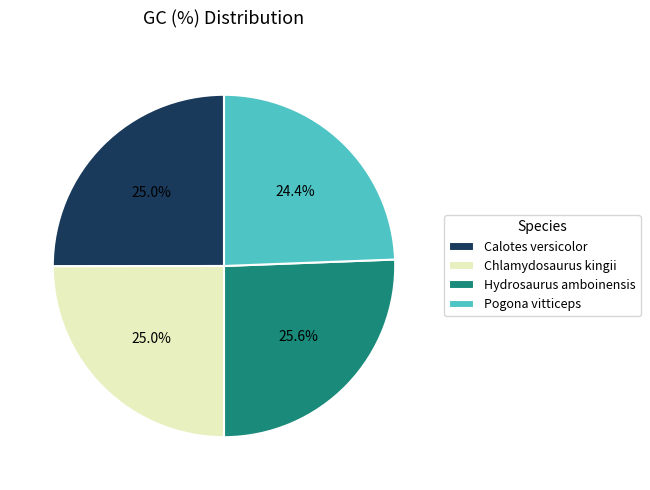

Which slice is the smallest?

Pogona vitticeps